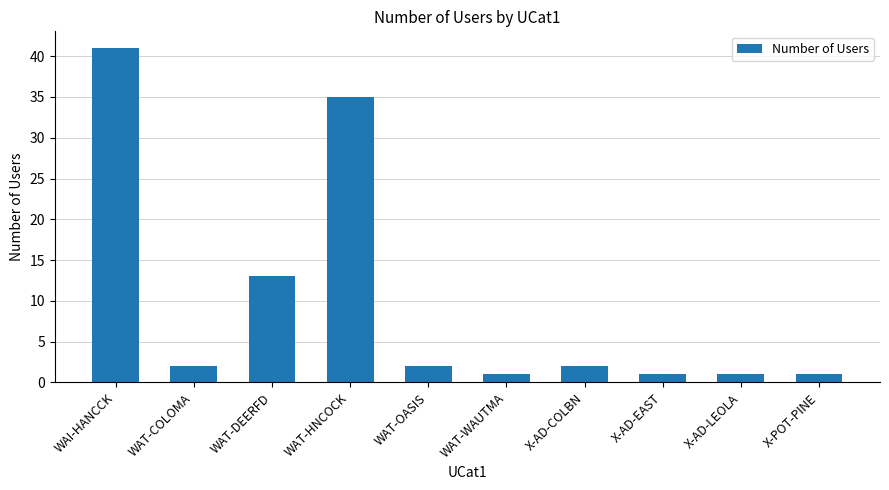

What is the difference between the maximum and second lowest values?

40